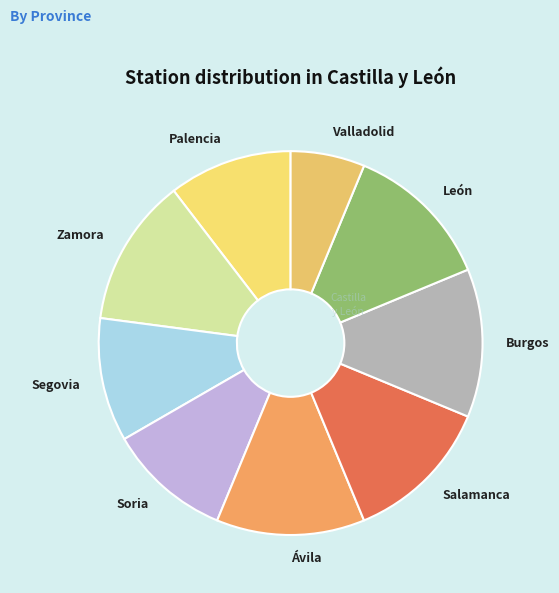

Is Burgos the majority of the pie?

No